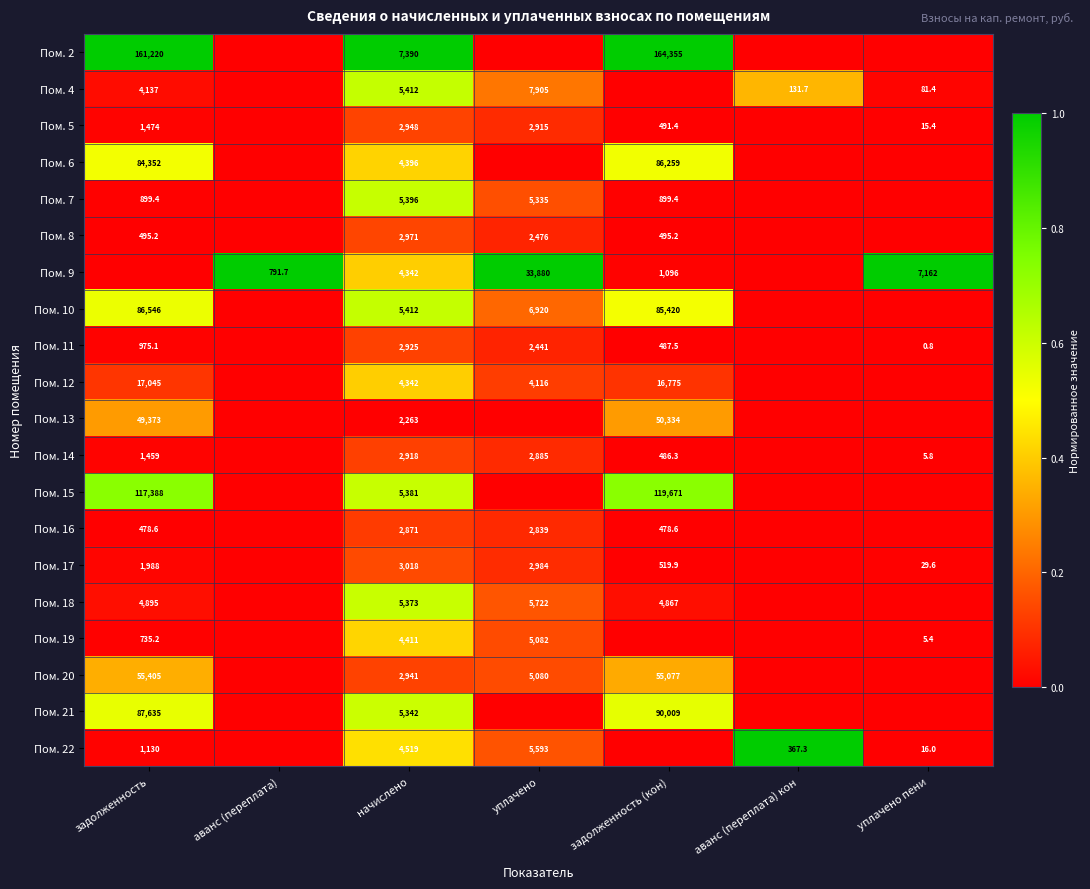

Is it true that Пом. 15 equals 119671.0 at задолженность (кон)?

True